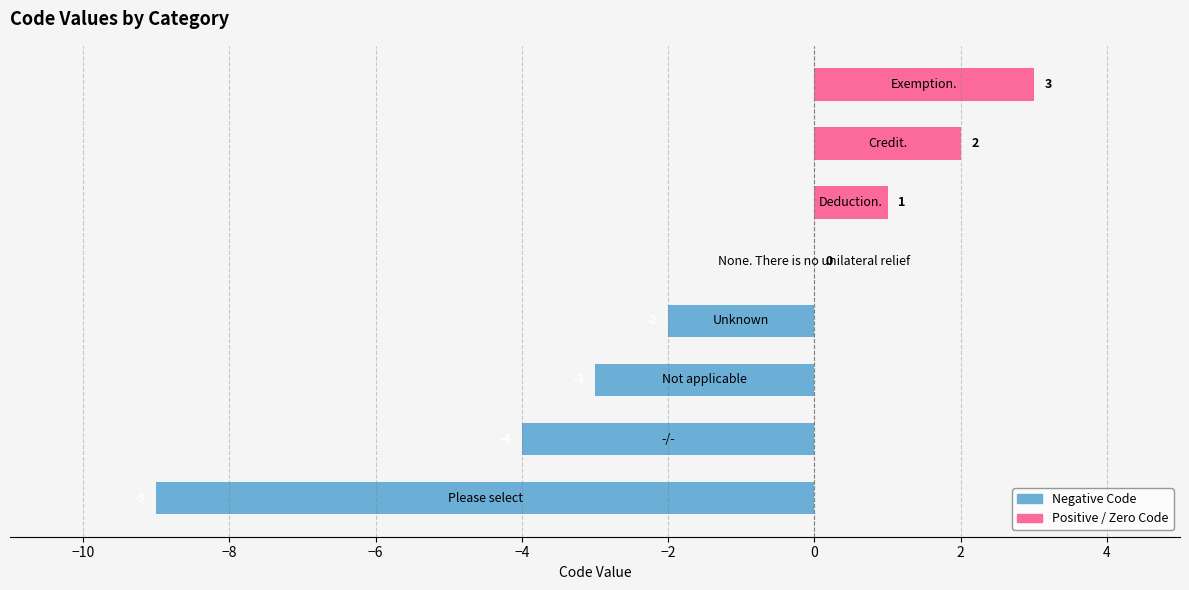

What is the sum of all values?

-12